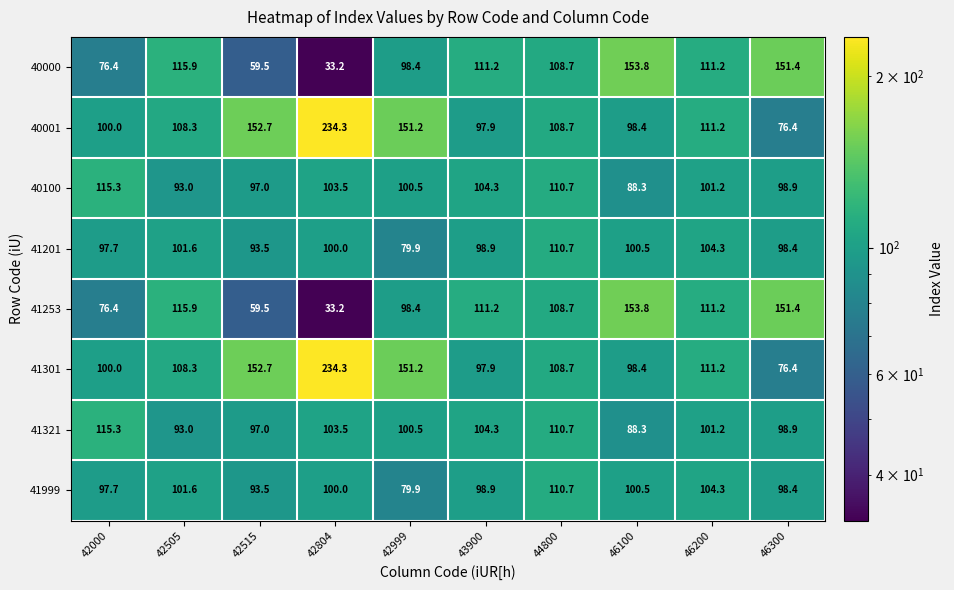

At which label does 41253 first exceed 111?

42505